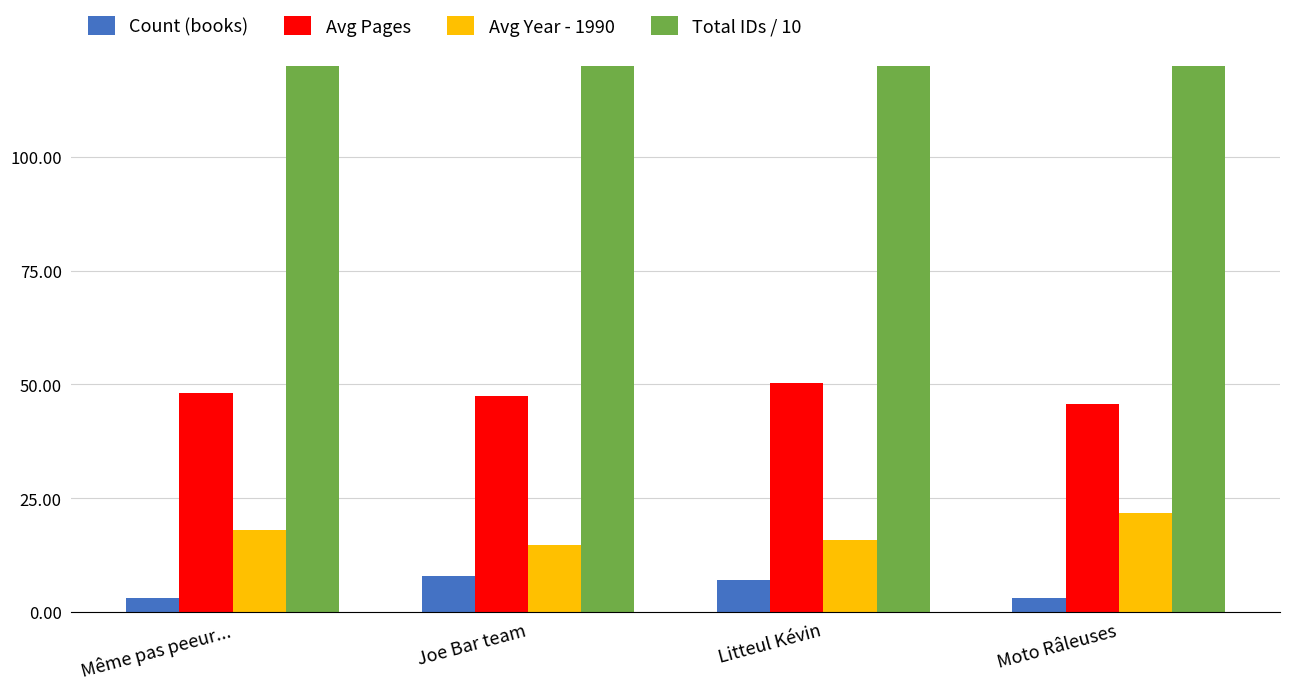

What is the difference between the highest and lowest values at Joe Bar team?

211.2